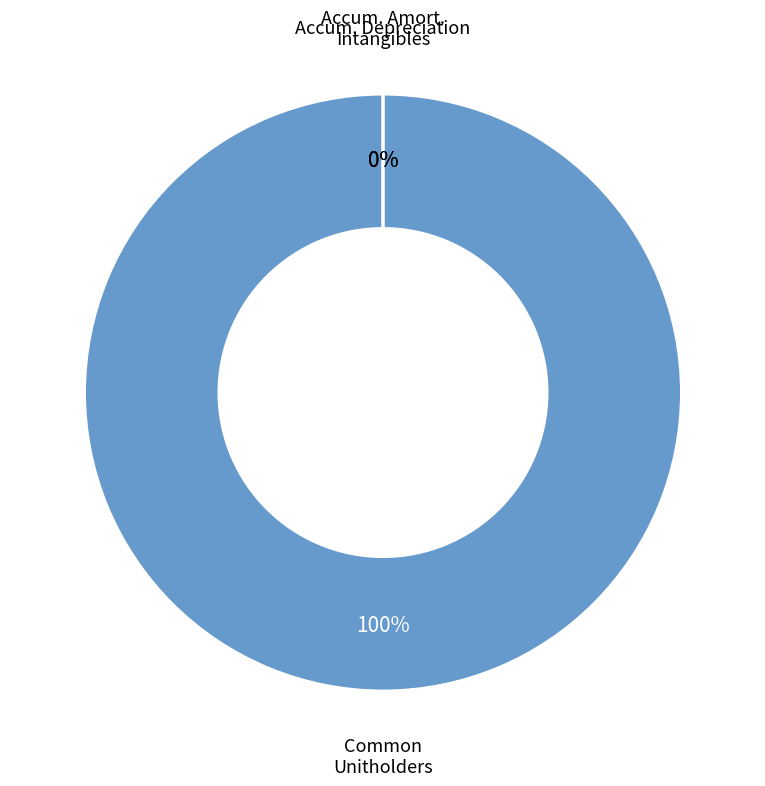

True or false: Common Unitholders accounts for 100% of the total.

True